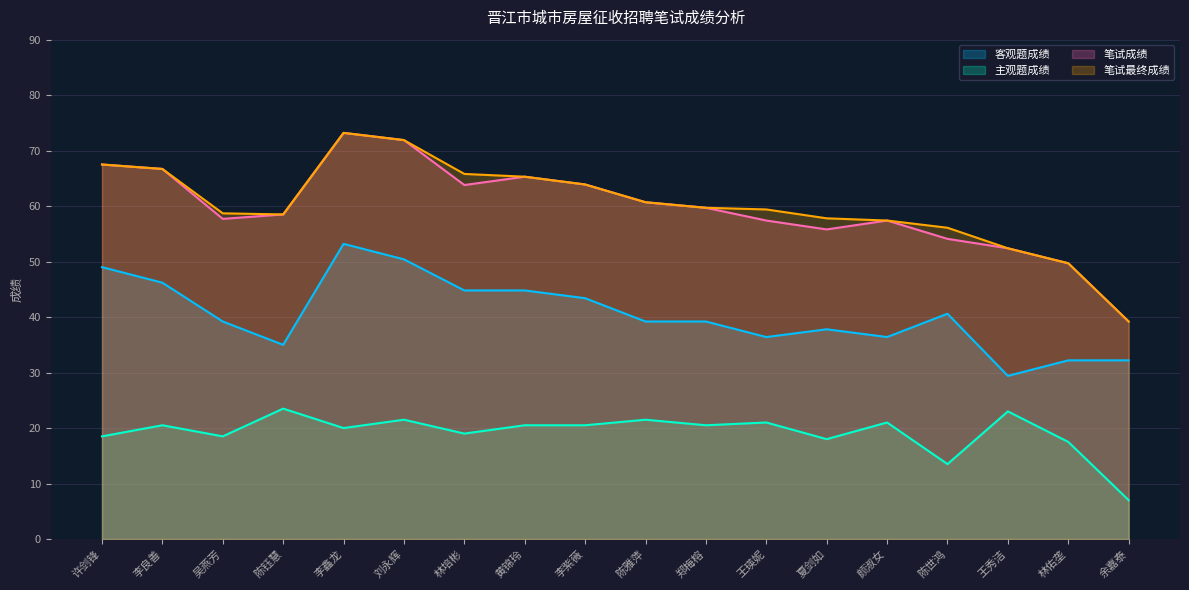

How many lines are shown in the chart?

4